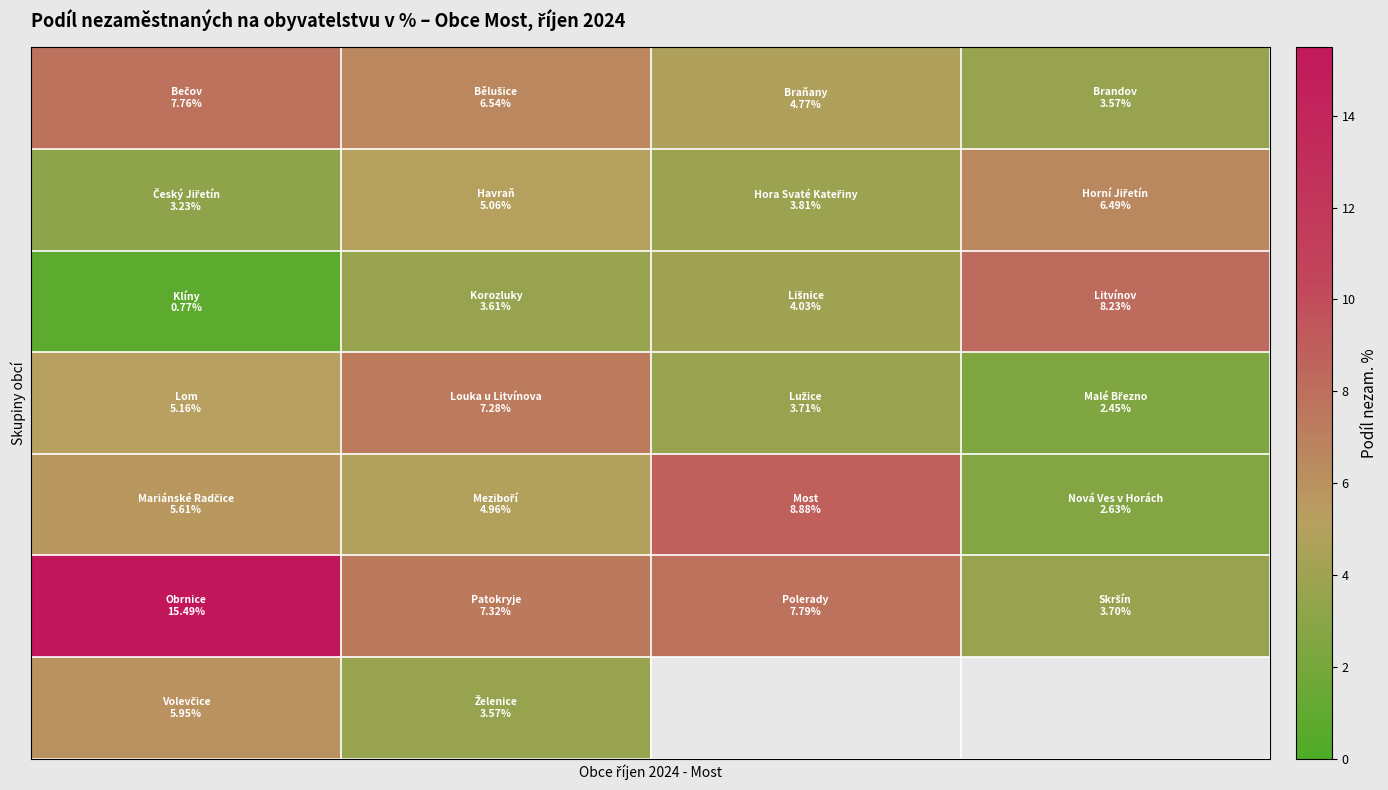

How many distinct data groups are displayed?

7